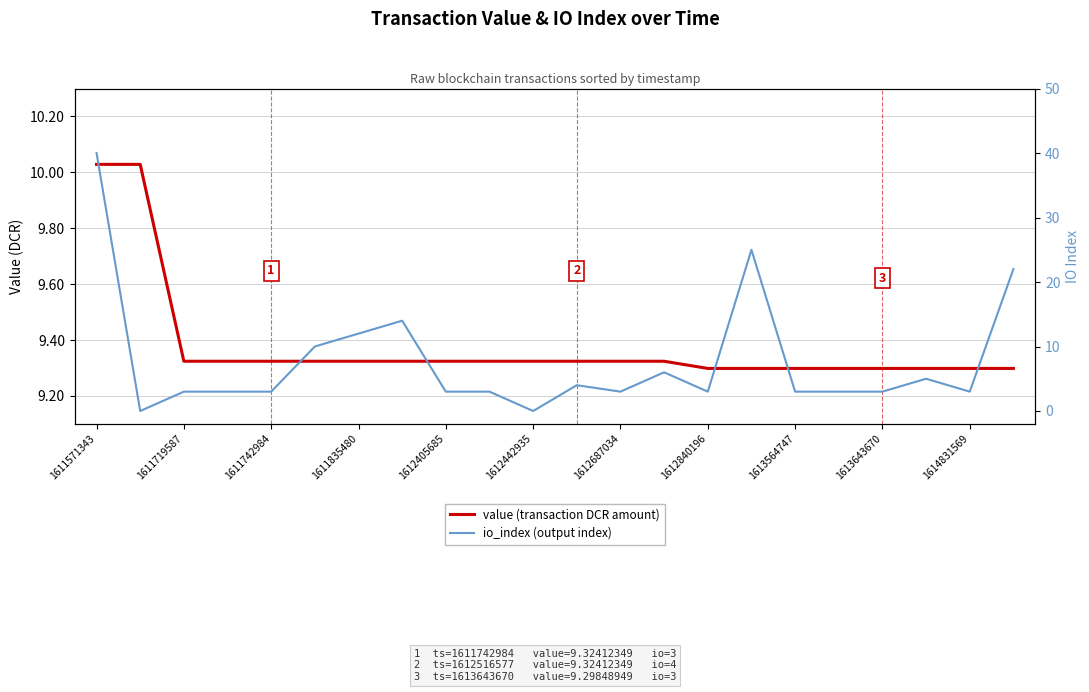

Rank the series by their maximum value, from lowest to highest.

value (transaction DCR amount), io_index (output index)